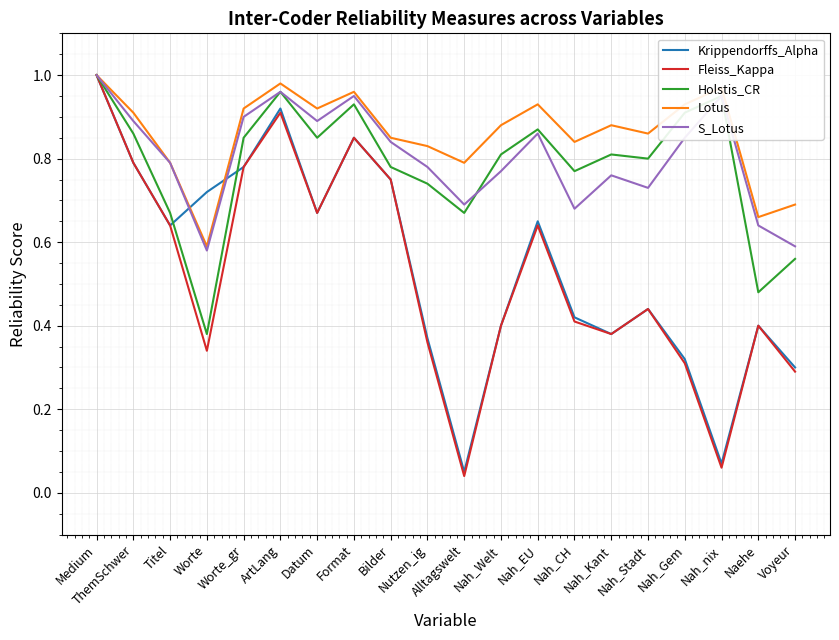

Which series has the largest total across all categories?

Lotus